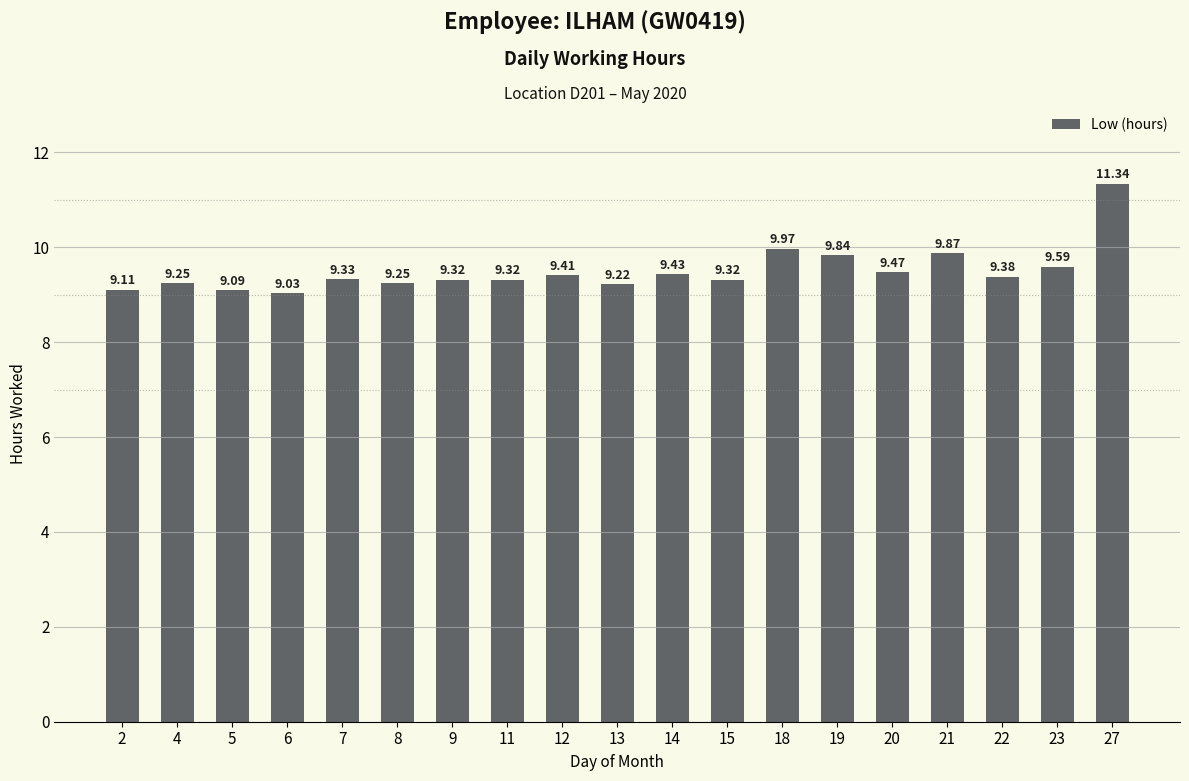

What is the difference between the second highest and minimum values?

0.9